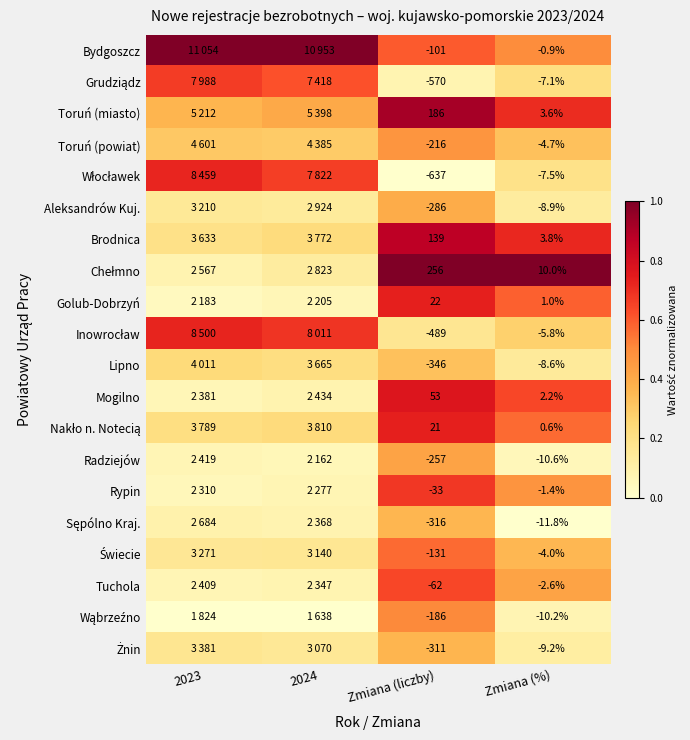

What is the total value across all series at Zmiana (liczby)?

-3264.0